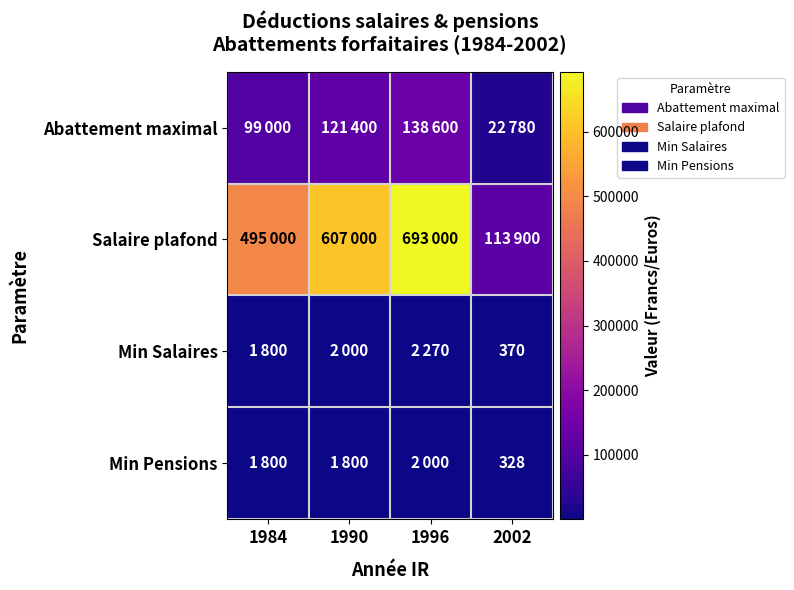

The value of Min Salaires at 2002 is 370. True or false?

True